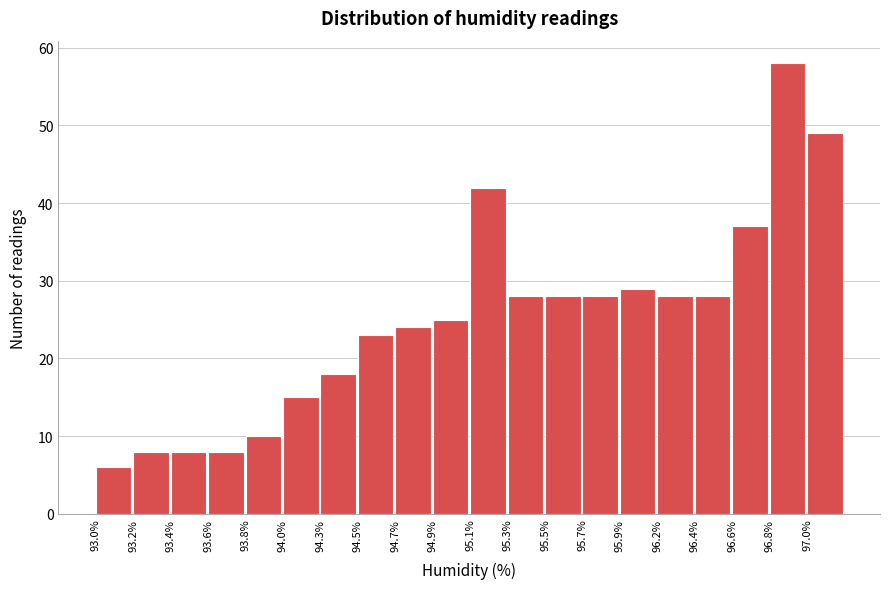

Reading right to left, list all the values displayed in this chart.

97.0%=49	96.8%=58	96.6%=37	96.4%=28	96.2%=28	95.9%=29	95.7%=28	95.5%=28	95.3%=28	95.1%=42	94.9%=25	94.7%=24	94.5%=23	94.3%=18	94.0%=15	93.8%=10	93.6%=8	93.4%=8	93.2%=8	93.0%=6